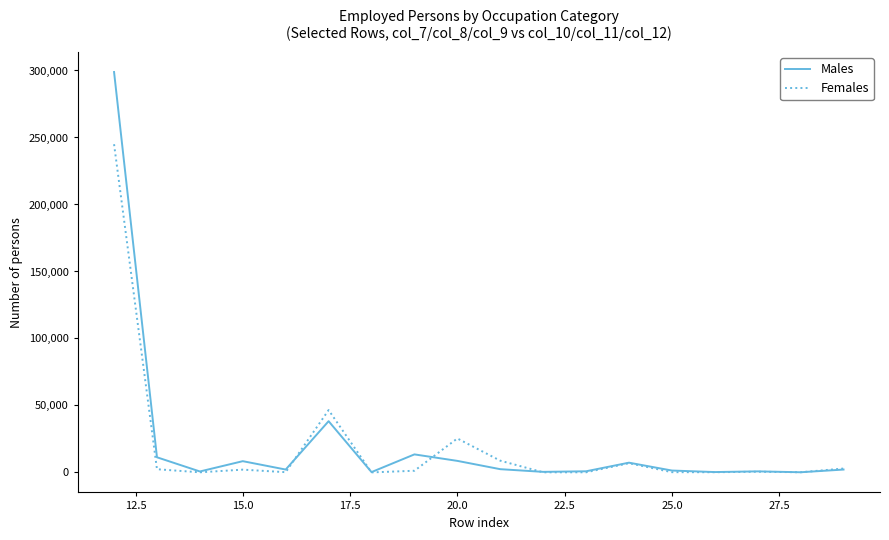

What is the difference between the maximum and minimum values in the Males series?

298720